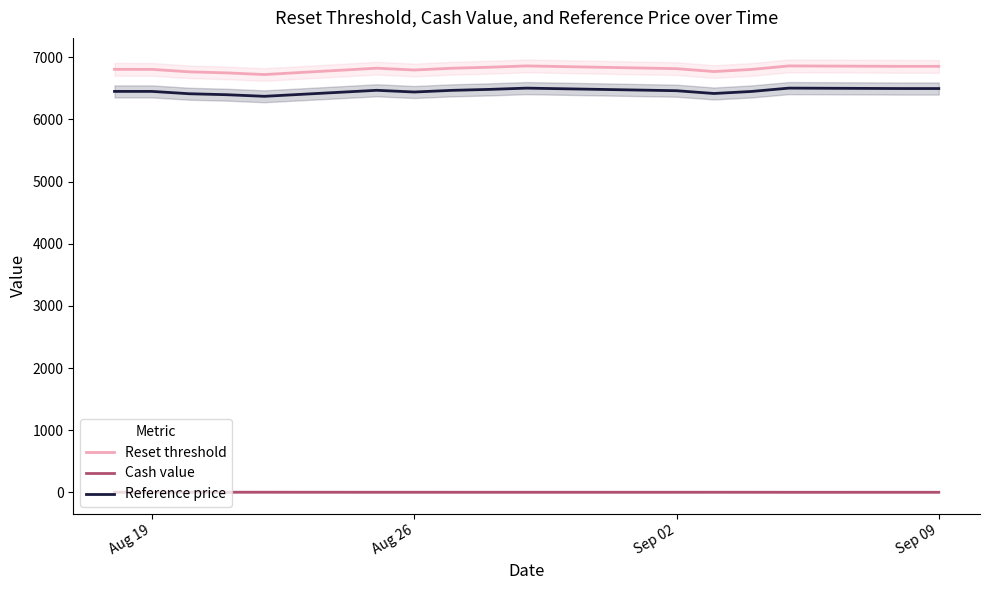

List the series in order of their peak value, highest first.

Reset threshold, Reference price, Cash value